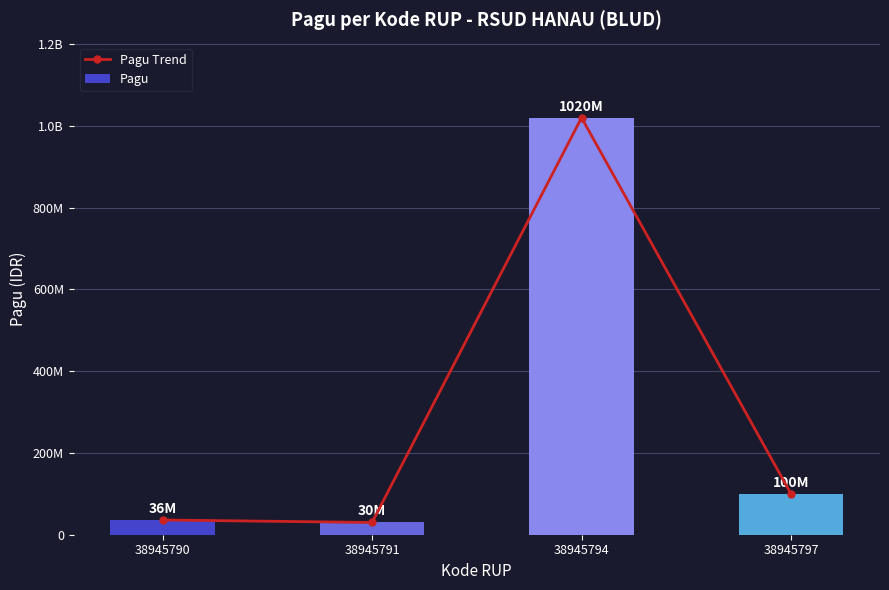

What is the difference between the maximum and second lowest values in the Pagu Trend series?

984000000